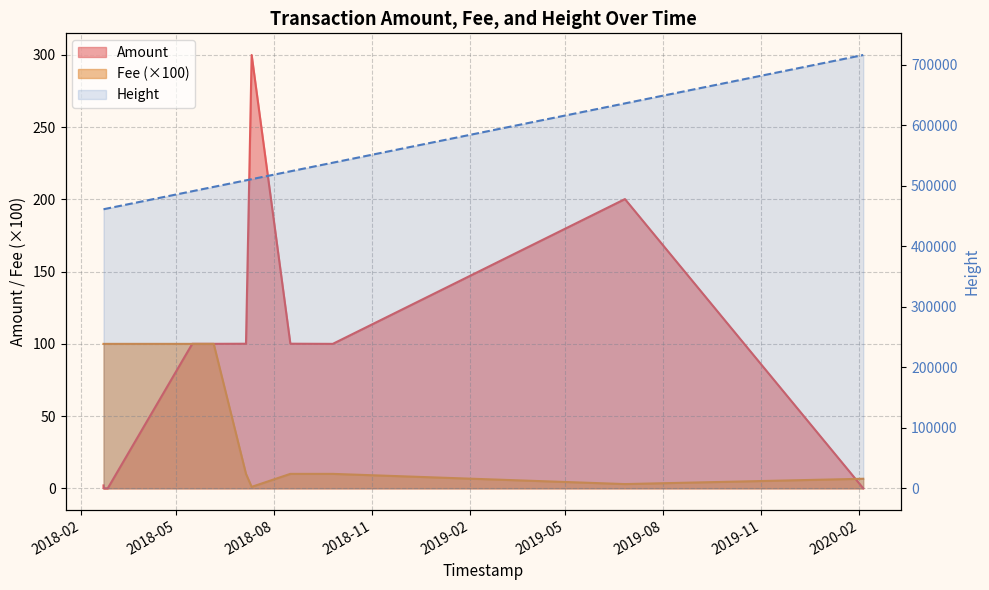

At which label does Fee first exceed 10?

2018-02-21 15:46:41